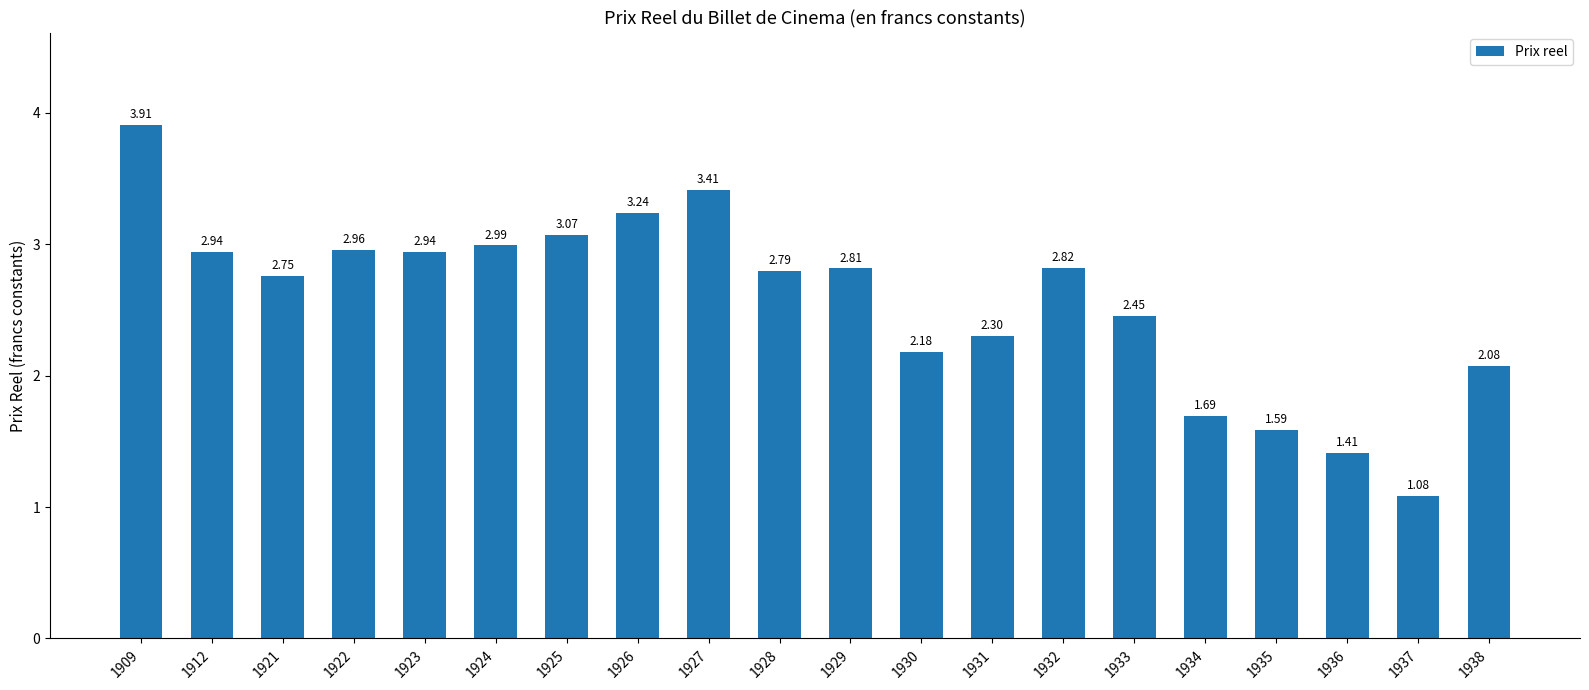

What is the sum of all values?

51.4